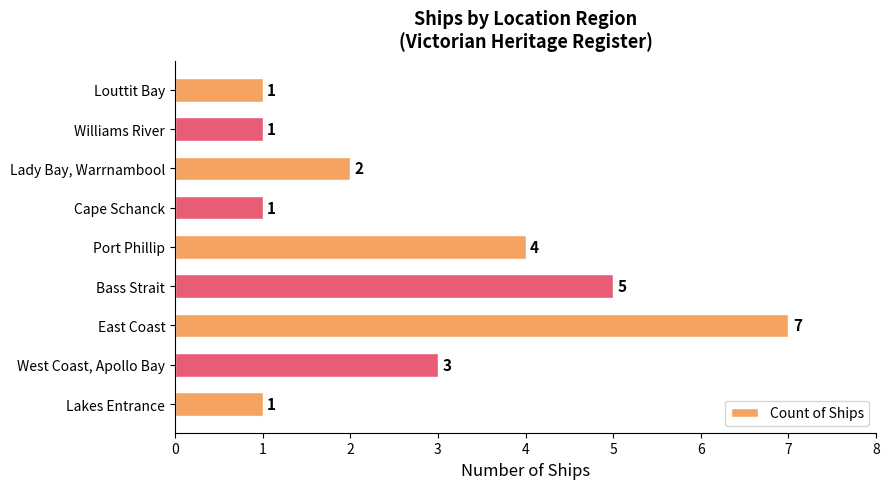

Which has a higher value, Port Phillip or Williams River?

Port Phillip